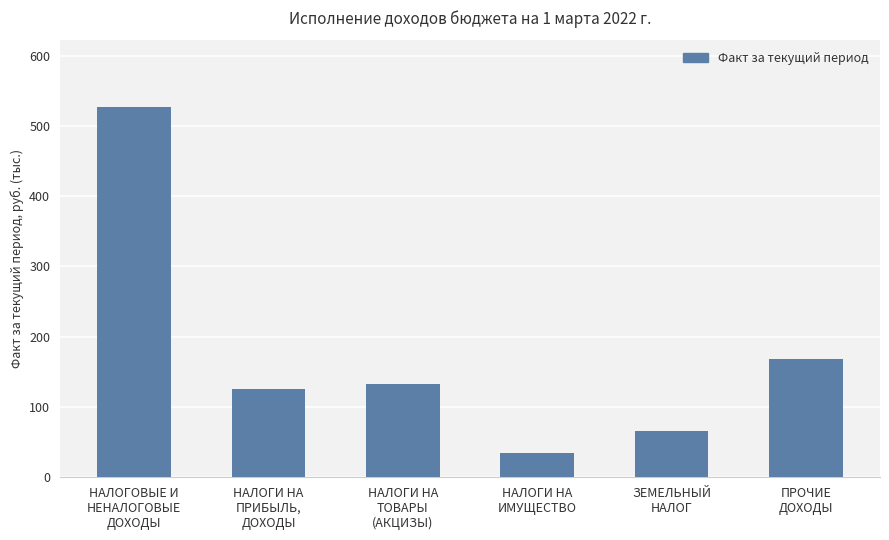

What is the maximum value shown in the chart?

526.8